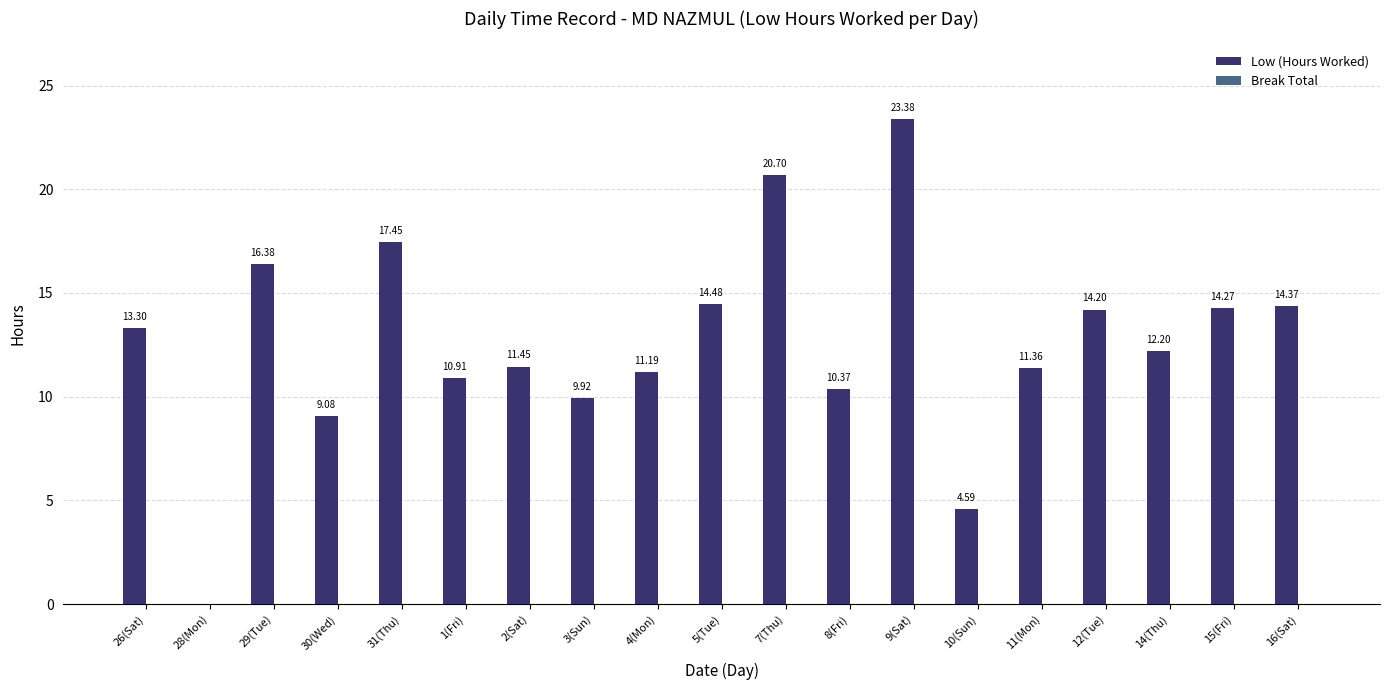

What is the sum of the values at 8(Fri) and 16(Sat)?

24.7